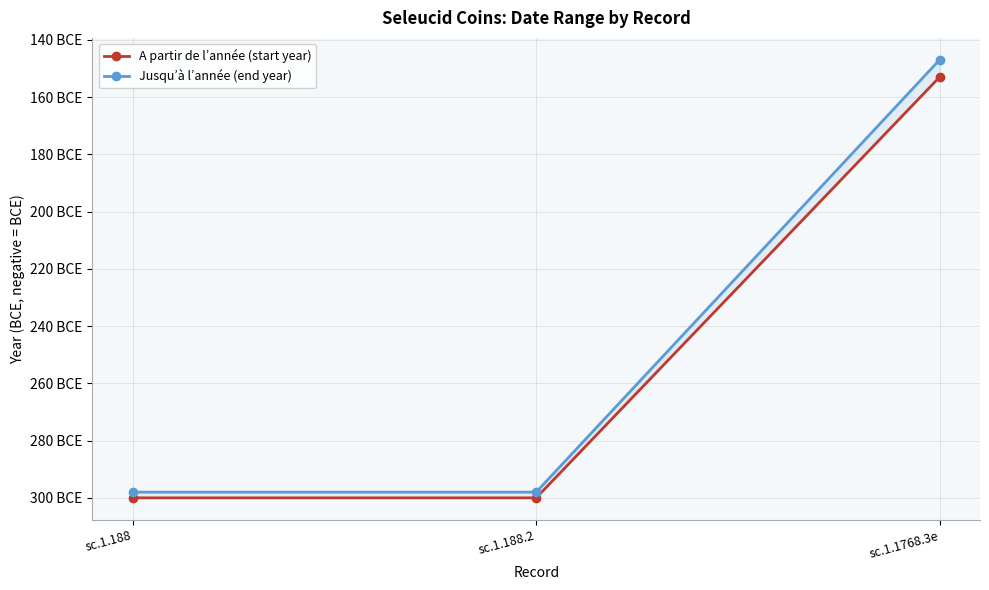

At how many categories does at least one series exceed -292?

1